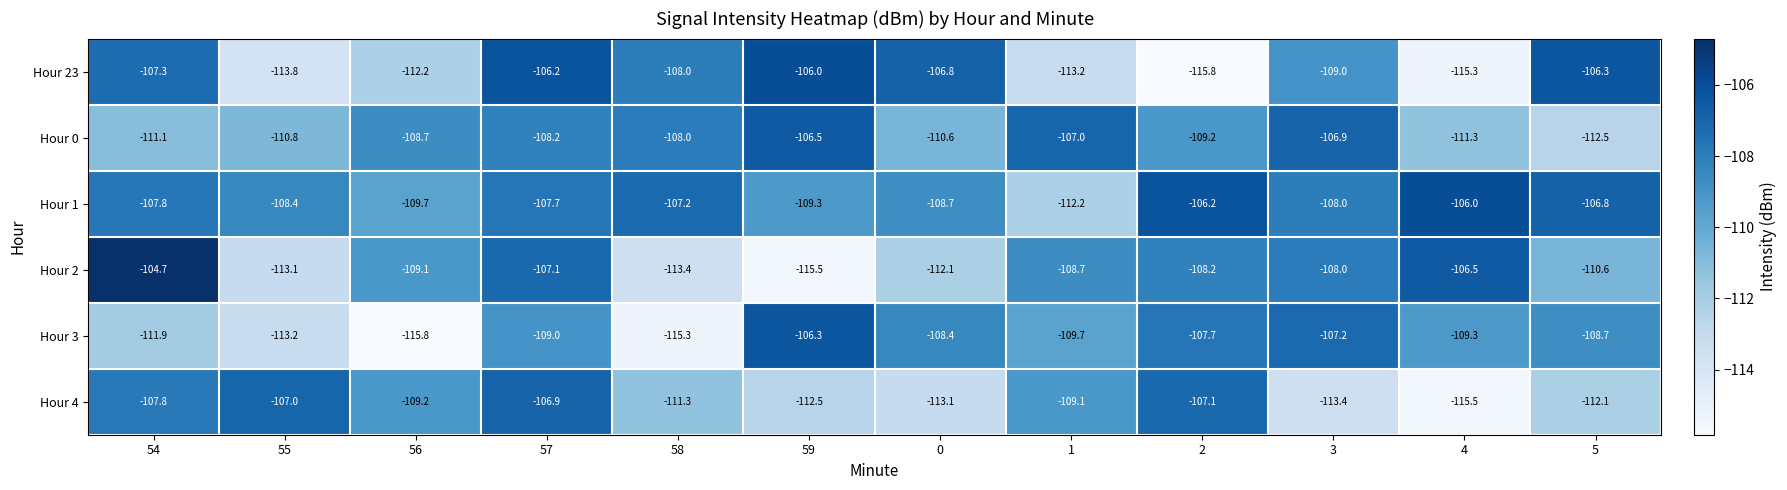

Which series changed the most between 59 and 5?

Hour 0